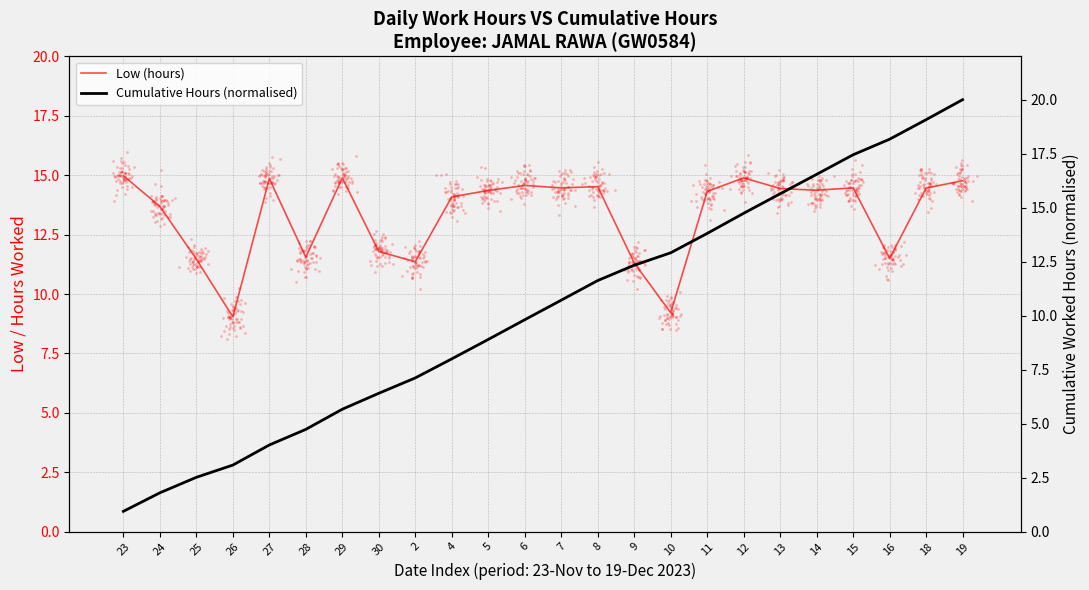

What are all the series names shown in the legend?

Low (hours), Cumulative Hours (normalised)